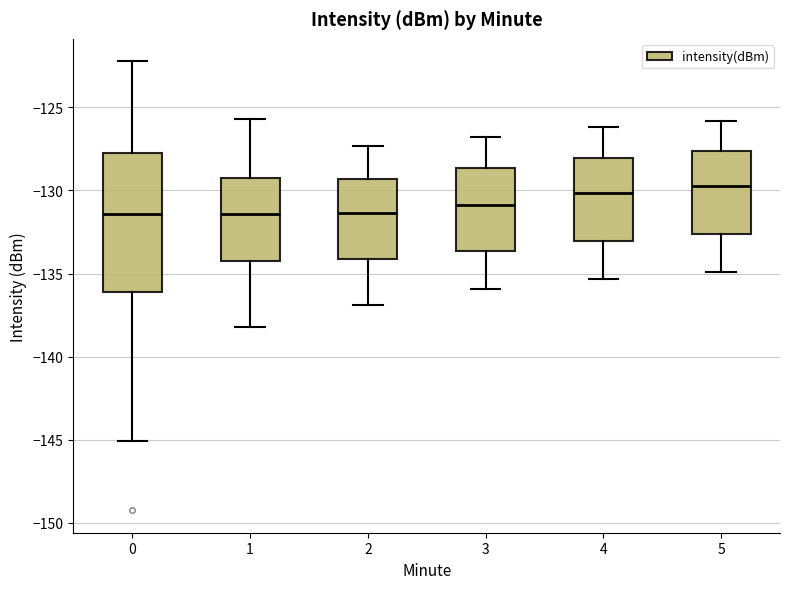

Which box is the tallest, from its lower edge to its upper edge?

0